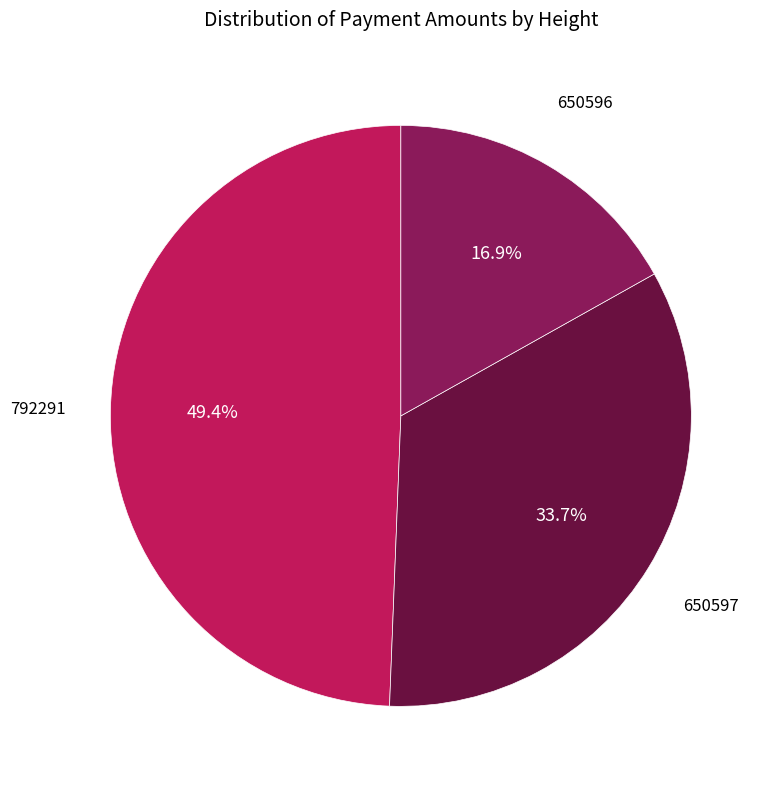

Which category has the smallest portion of the pie?

650596